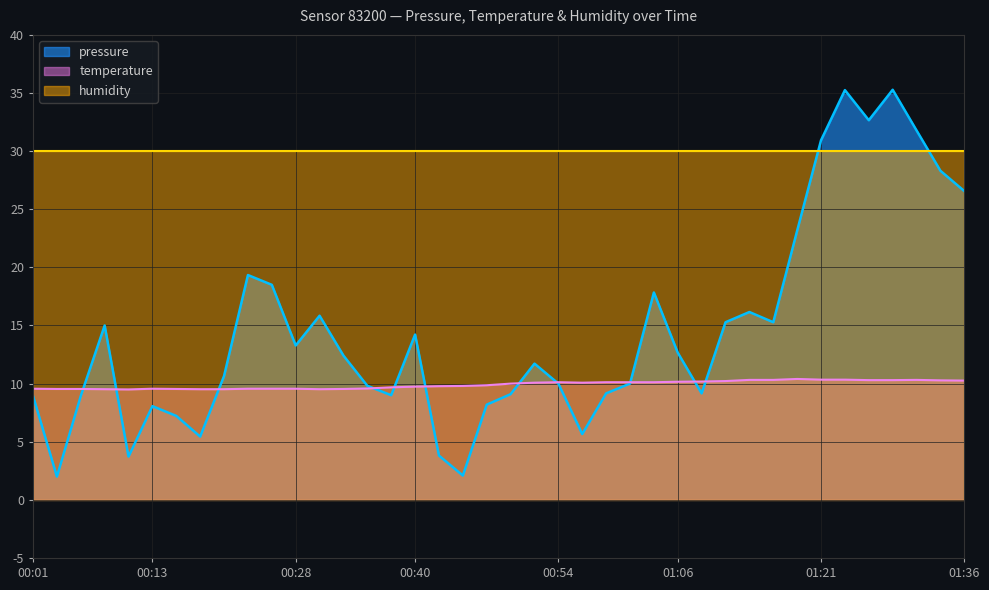

What is the value of the pressure point at the 12th from the left?

13.3